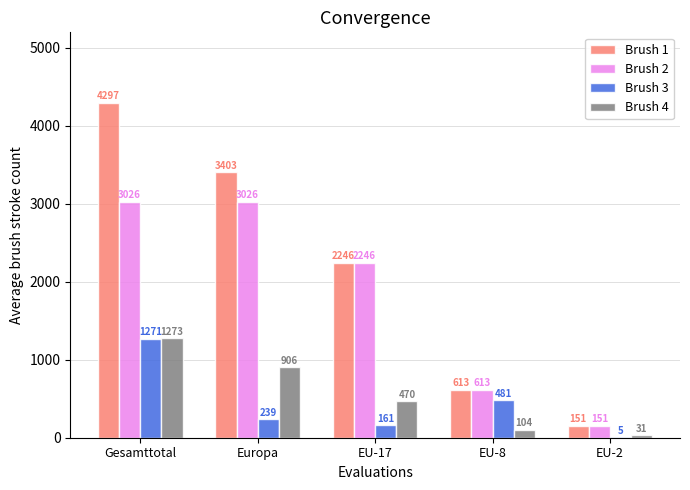

What is the maximum value for Brush 2?

3026